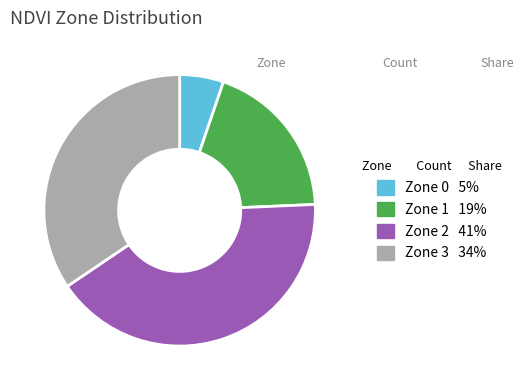

Combined, do Zone 2 and Zone 1 account for over 50%?

Yes